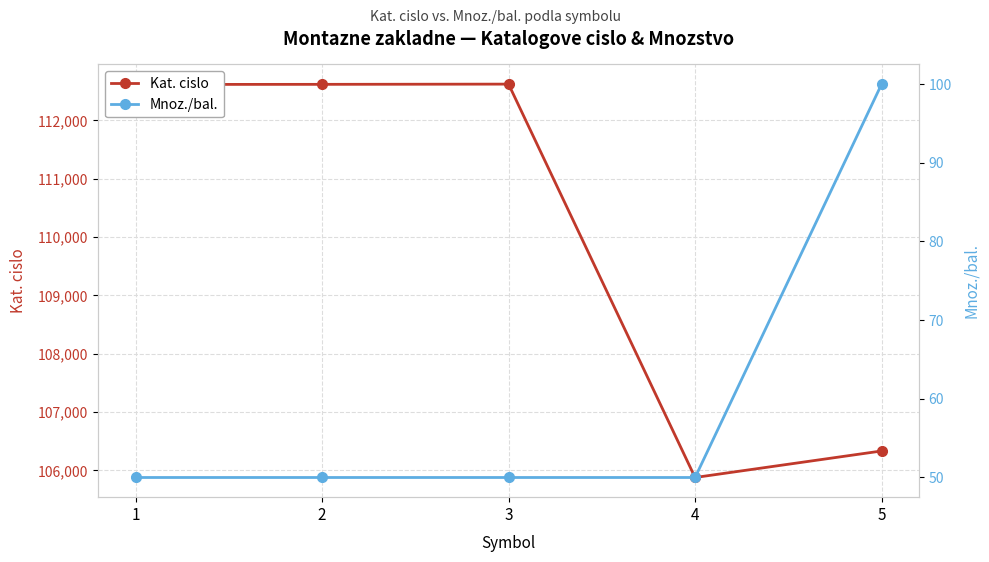

What is the value of the Kat. cislo point at the 1st from the left?

112618